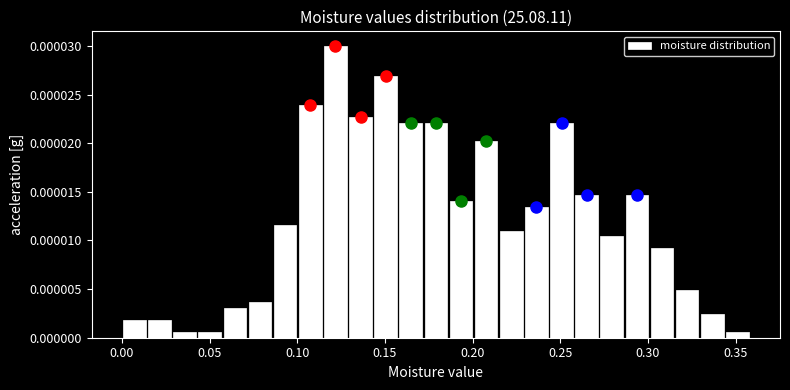

Read against the x-axis, roughly where is the centre of the tallest bar?

0.120